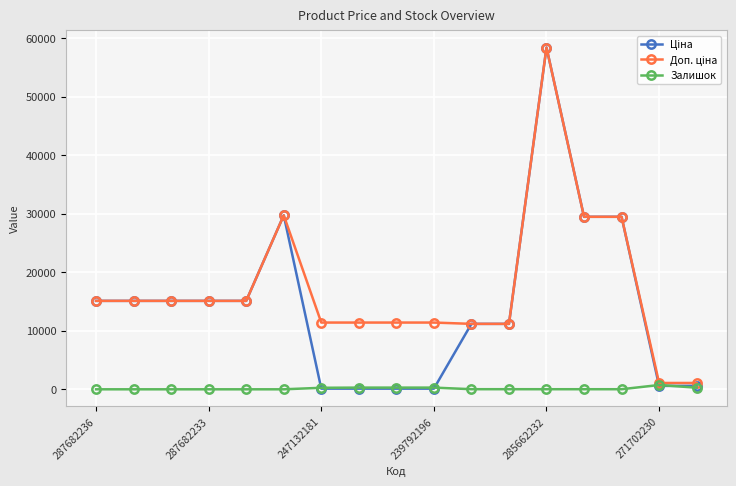

What is the greatest value displayed?

58426.5